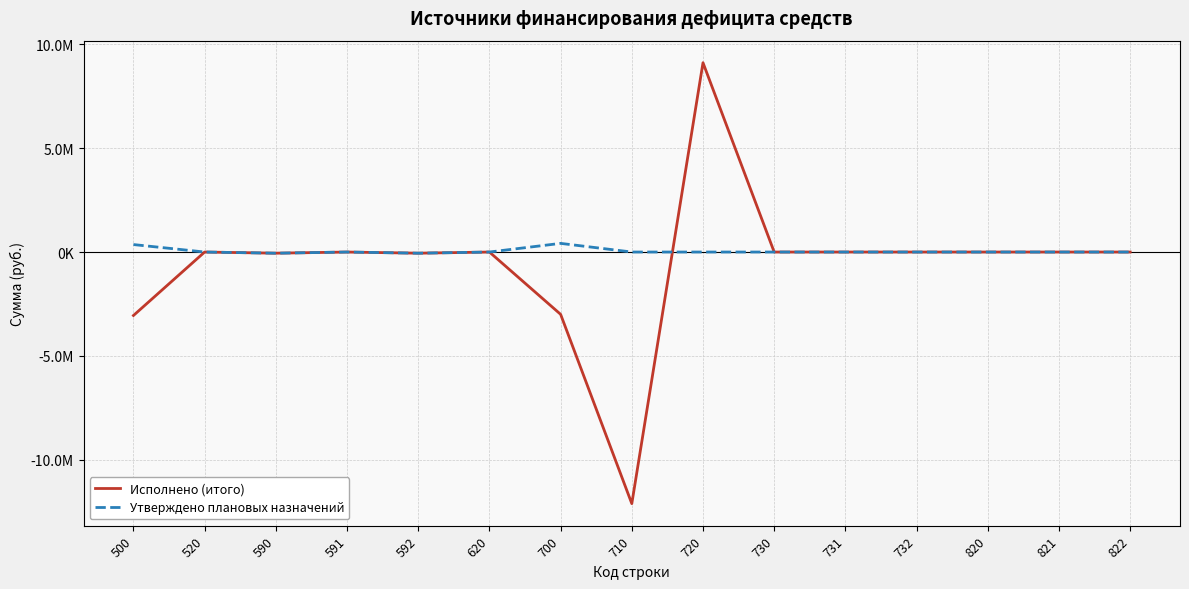

Between which two adjacent categories do Исполнено (итого) and Утверждено плановых назначений first intersect?

710 and 720